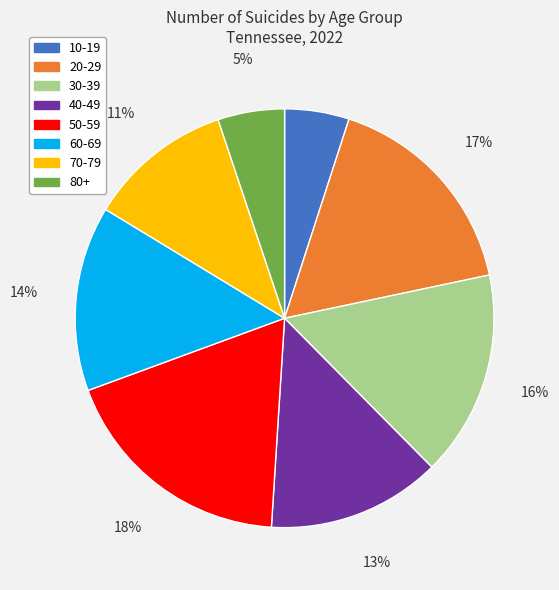

Count the number of slices in the pie.

8